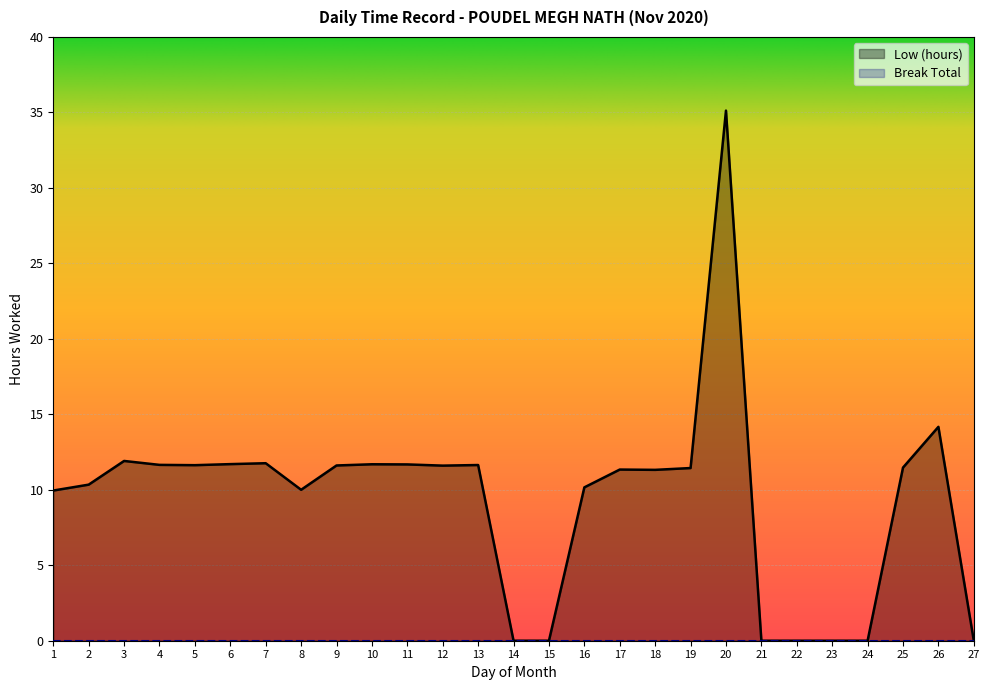

Which label corresponds to the smallest value in the chart?

14